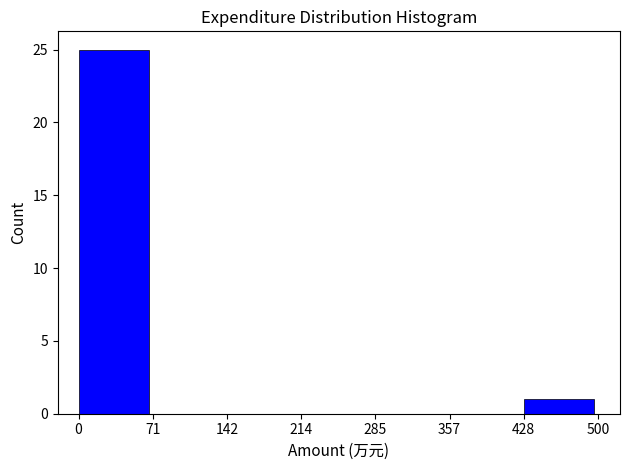

How tall is the bar that spans 428 to 500 on the x-axis? The values are not printed on the chart, so give them approximately, as read against the axis.

1